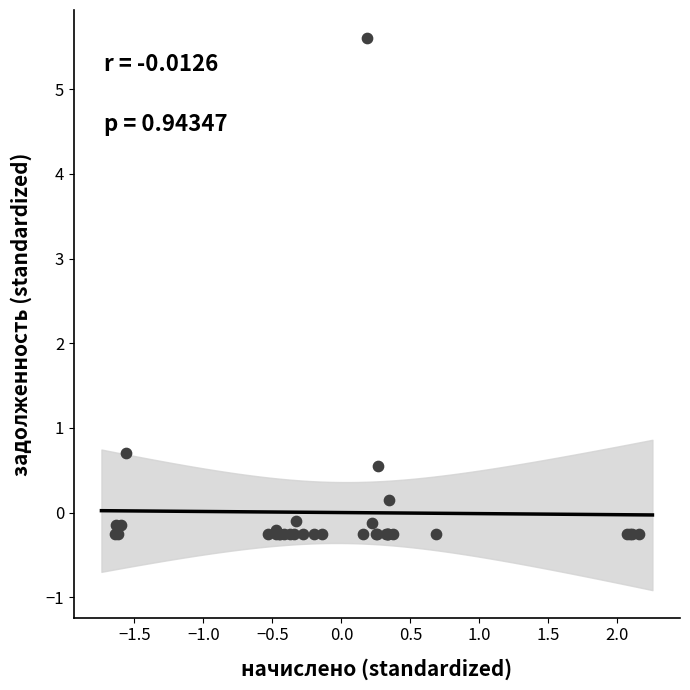

What Y value in the scatter plot is closest to 2?

0.7